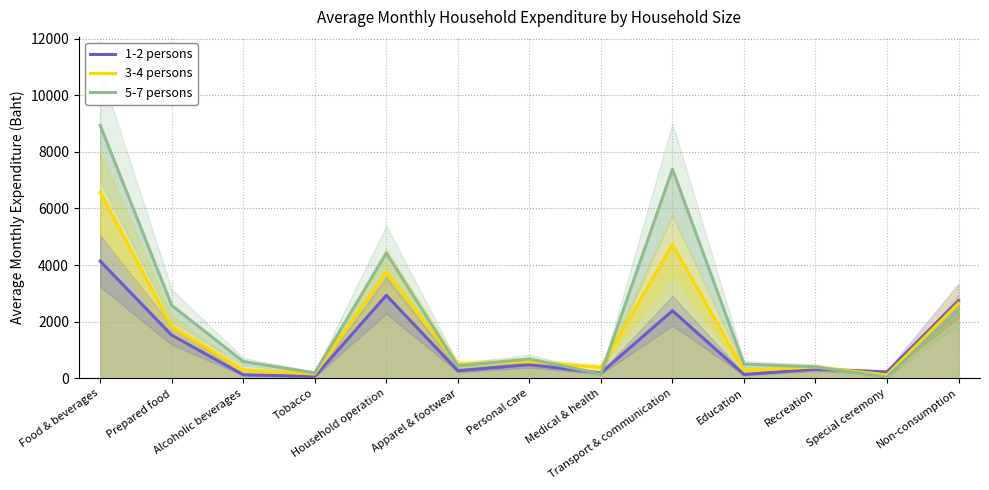

What is the difference between the 5-7 persons values at Non-consumption and Household operation?

1998